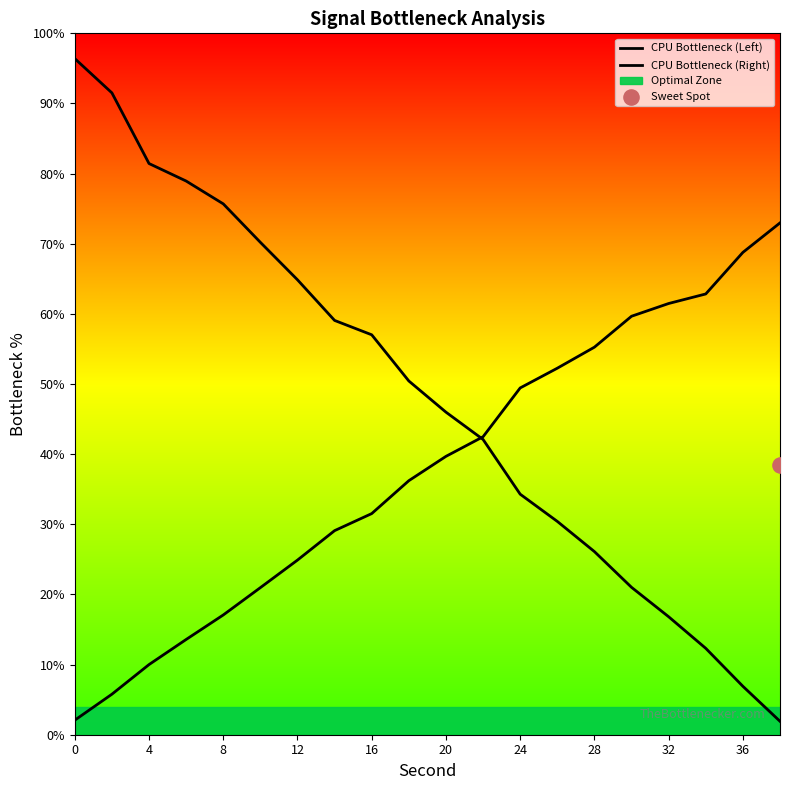

What are all the series names shown in the legend?

CPU Bottleneck (Left), CPU Bottleneck (Right)